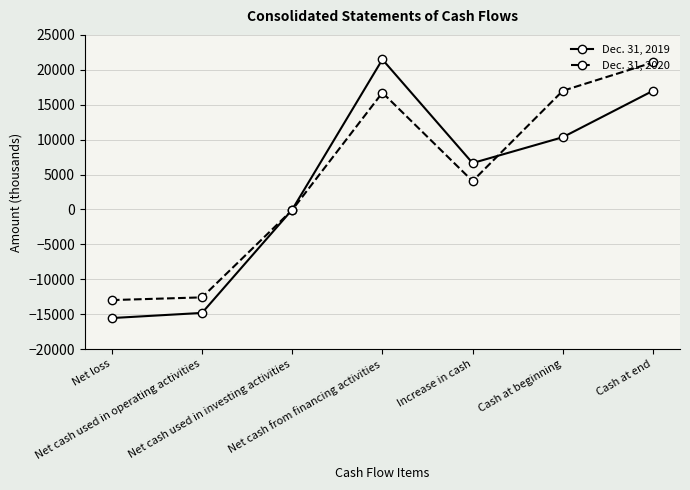

Reading left to right, extract all data points from this chart.

Dec. 31, 2019: Net loss=-15551	Net cash used in operating activities=-14815	Net cash used in investing activities=-22	Net cash from financing activities=21482	Increase in cash=6645	Cash at beginning=10347	Cash at end=16992
Dec. 31, 2020: Net loss=-12976	Net cash used in operating activities=-12589	Net cash used in investing activities=-73	Net cash from financing activities=16724	Increase in cash=4062	Cash at beginning=16992	Cash at end=21054